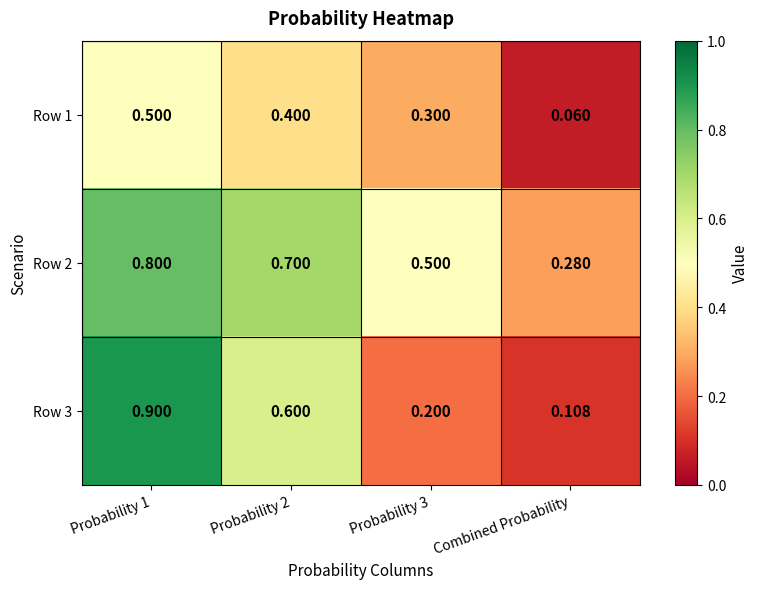

At which label is Row 1 closest to 0?

Combined Probability